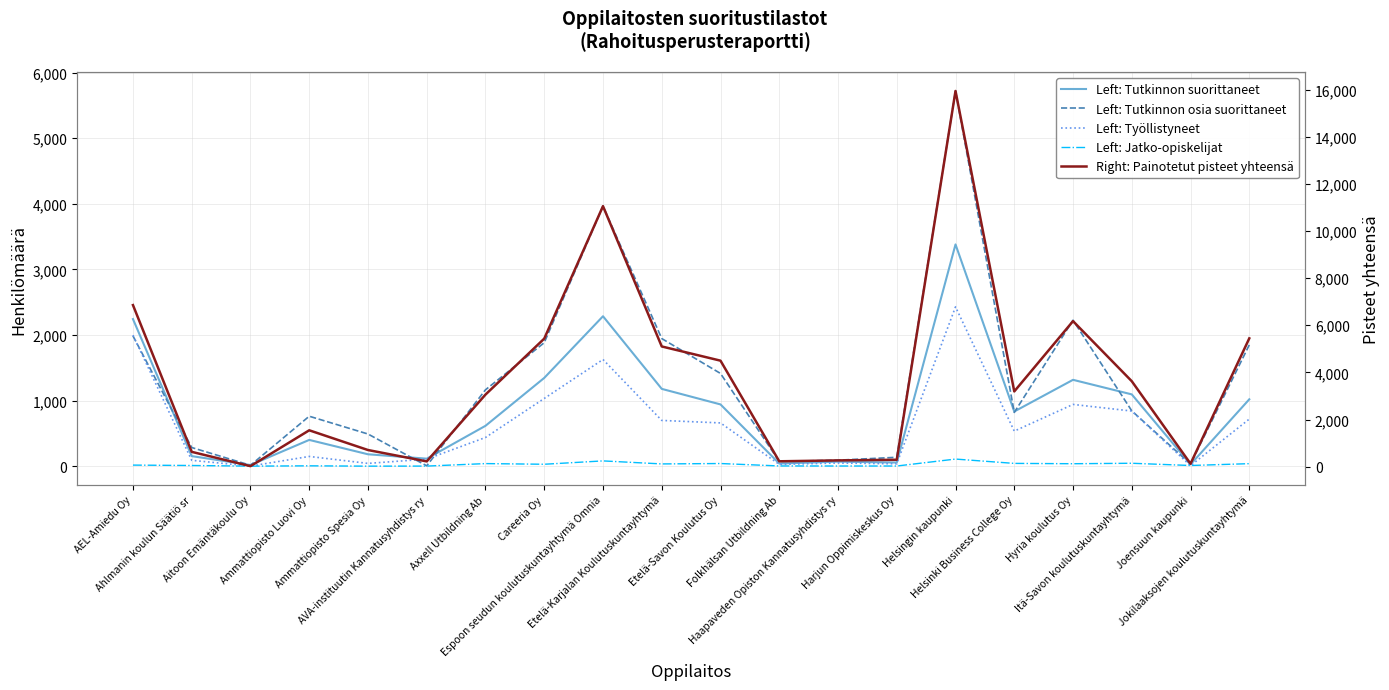

Reading right to left, list all the values displayed in this chart.

Left: Tutkinnon suorittaneet: 1019.0	26.0	1094.0	1316.0	833.0	3380.0	55.0	69.0	40.0	941.0	1178.0	2285.0	1345.0	615.0	114.0	181.0	400.0	17.0	153.0	2242.0
Left: Tutkinnon osia suorittaneet: 1848.0	32.0	843.0	2225.0	819.0	5719.0	135.0	91.0	71.0	1413.0	1945.0	3964.0	1882.0	1164.0	5.0	490.0	761.0	13.0	284.0	1985.0
Left: Työllistyneet: 718.0	7.0	840.0	941.0	534.0	2428.0	36.0	48.0	27.0	659.0	697.0	1626.0	1032.0	437.0	107.0	42.0	148.0	1.0	89.0	1997.0
Left: Jatko-opiskelijat: 38.0	10.0	44.0	37.0	42.0	108.0	2.0	2.0	3.0	40.0	34.0	80.0	29.0	39.0	1.0	0.0	5.0	0.0	10.0	16.0
Right: Painotetut pisteet yhteensä: 5444.9	126.5	3626.6	6175.3	3193.9	15938.5	295.0	268.3	230.0	4498.7	5101.6	11052.5	5433.5	3060.0	225.4	708.3	1545.0	24.0	630.9	6855.9